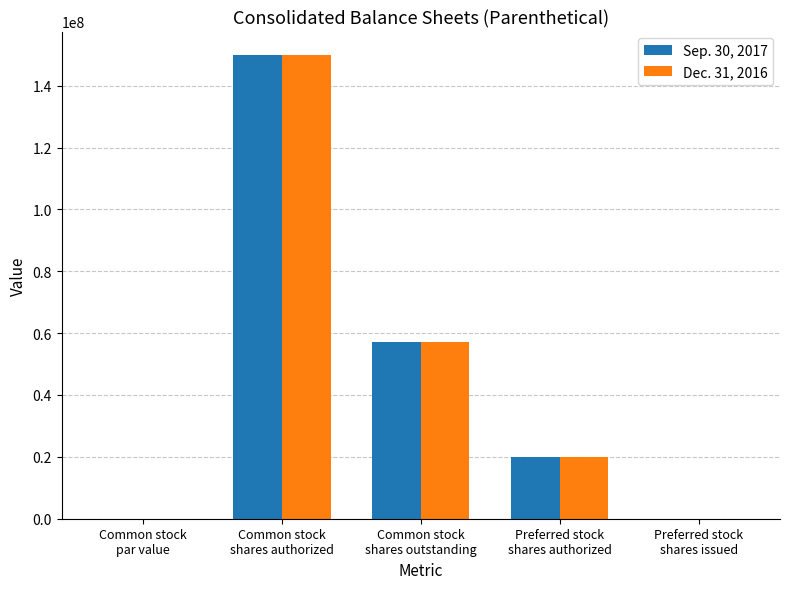

What is the maximum value shown in the chart?

150000000.0